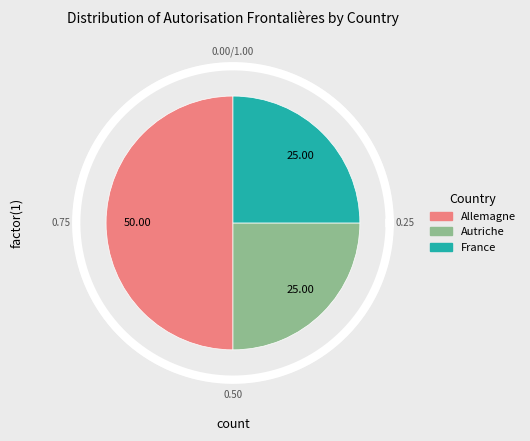

To the nearest percent, what percentage of the pie is Autriche?

25%